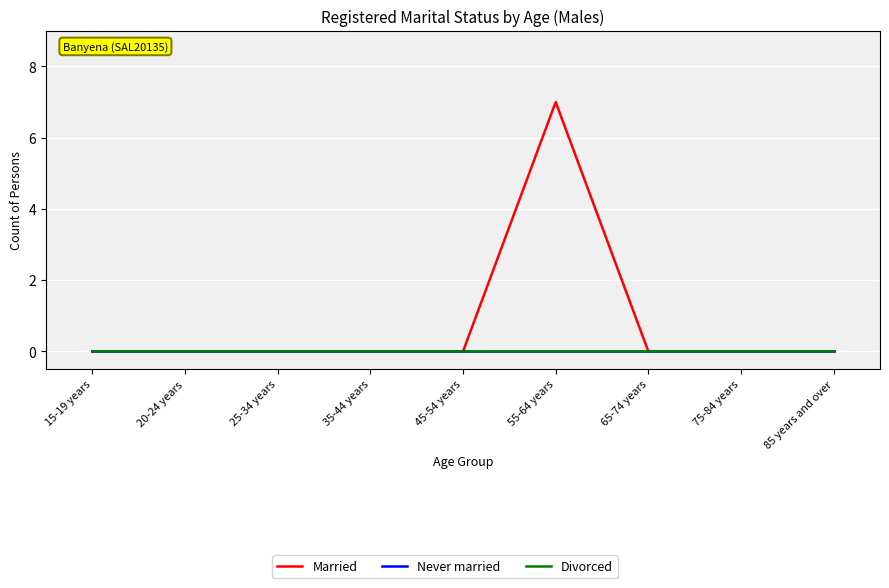

Is this an area chart (filled region under the line)?

No